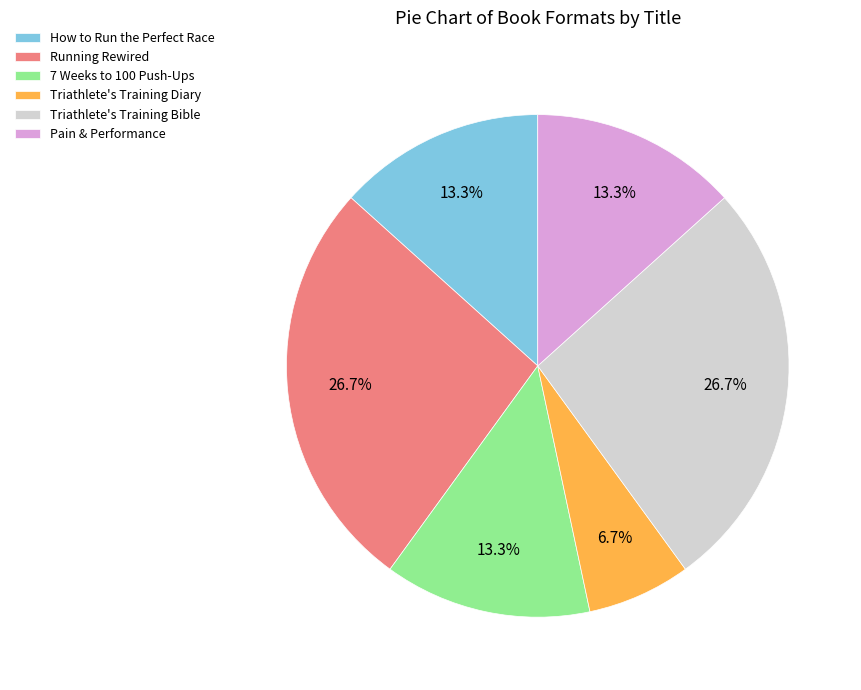

What is the total percentage of Triathlete's Training Bible and How to Run the Perfect Race?

40.0%